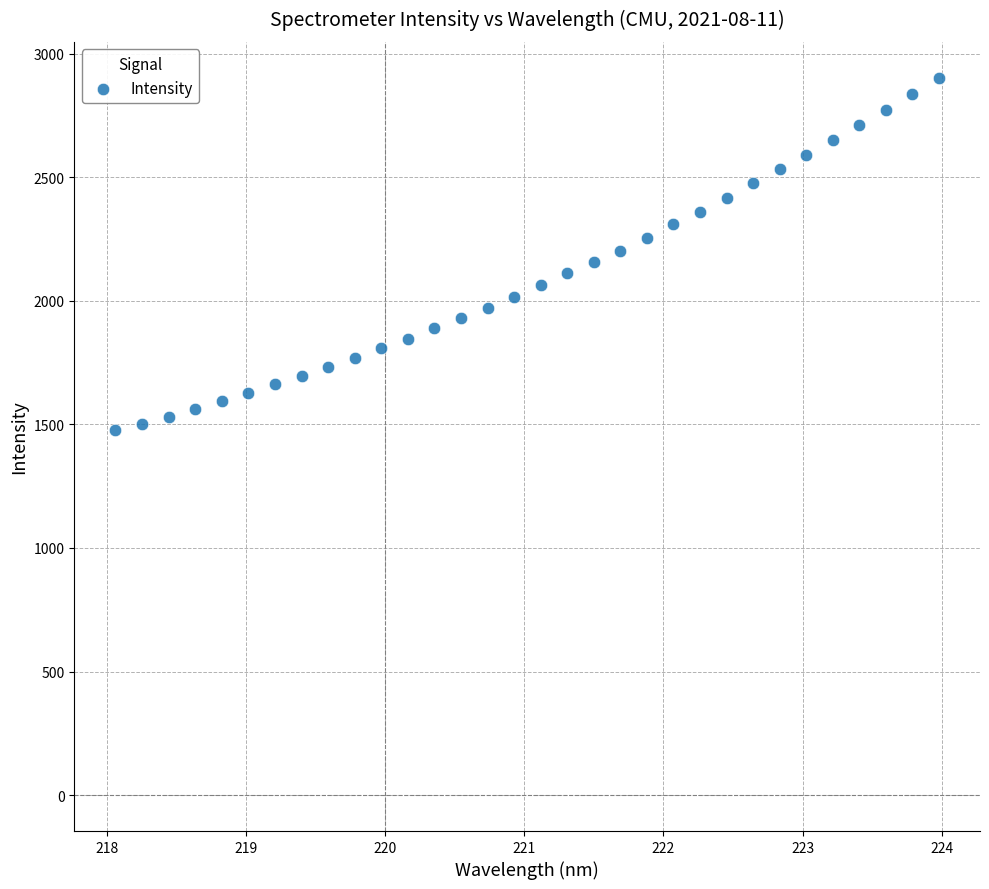

What is the range of Y values (max minus min)?

1426.8